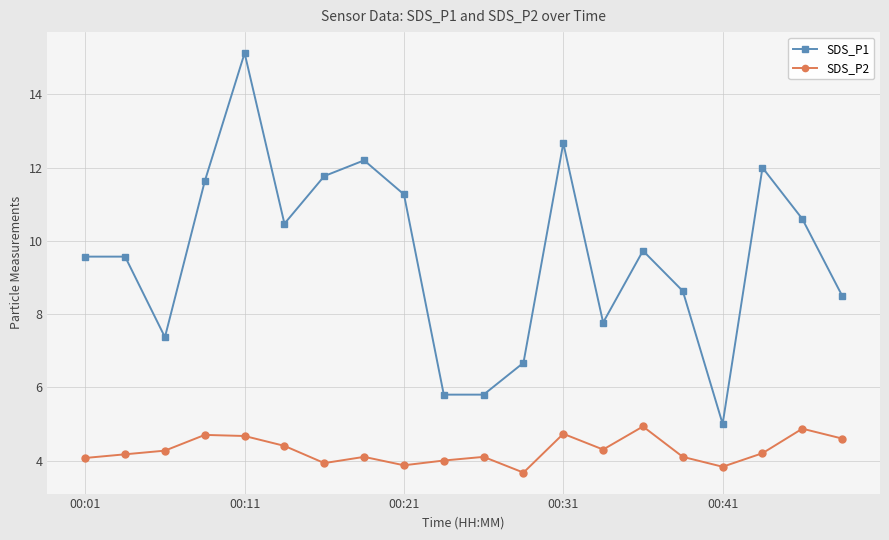

True or false: SDS_P2 and SDS_P1 cross at least once.

False